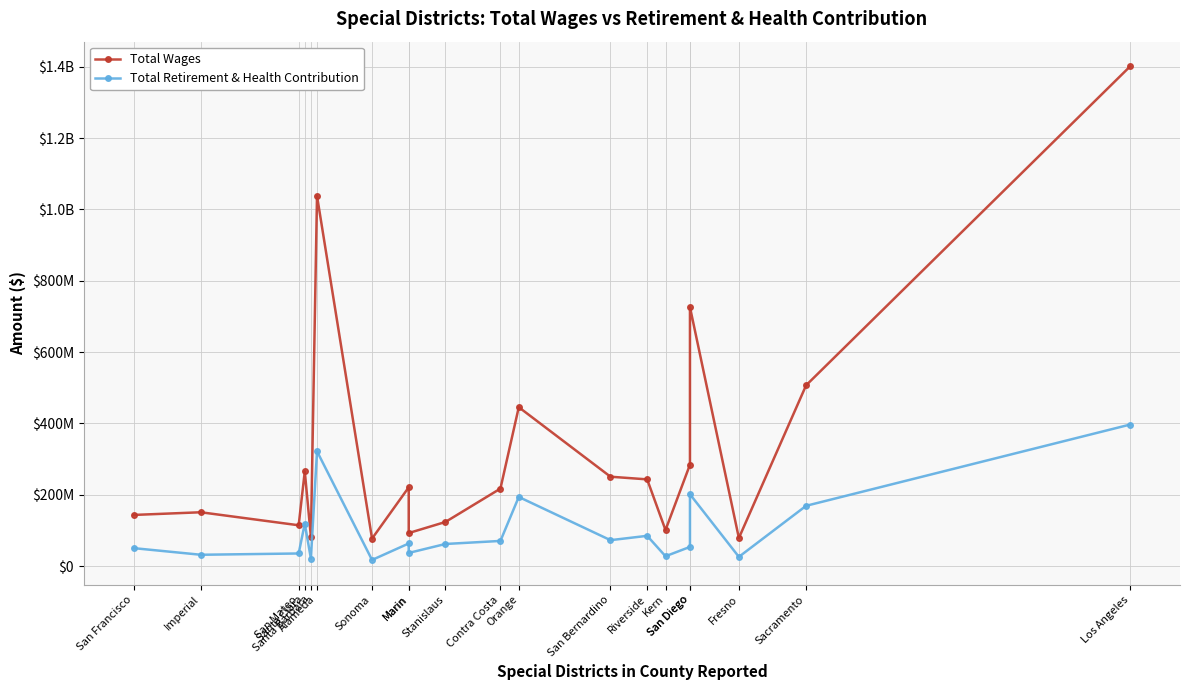

Which series changed the most between Fresno and Sacramento?

Total Wages